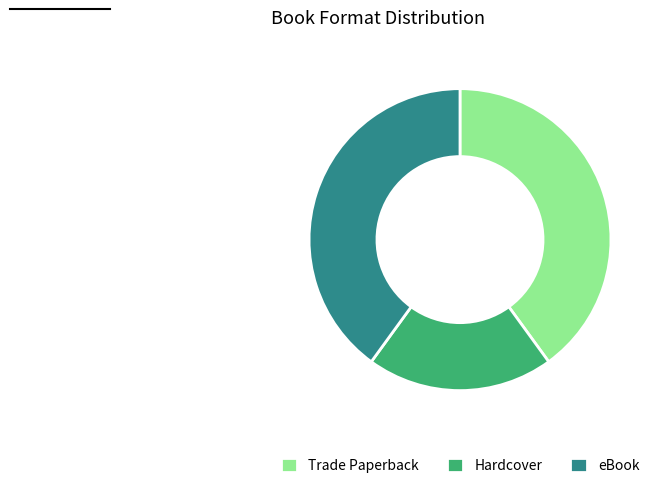

True or false: eBook accounts for 40% of the total.

True